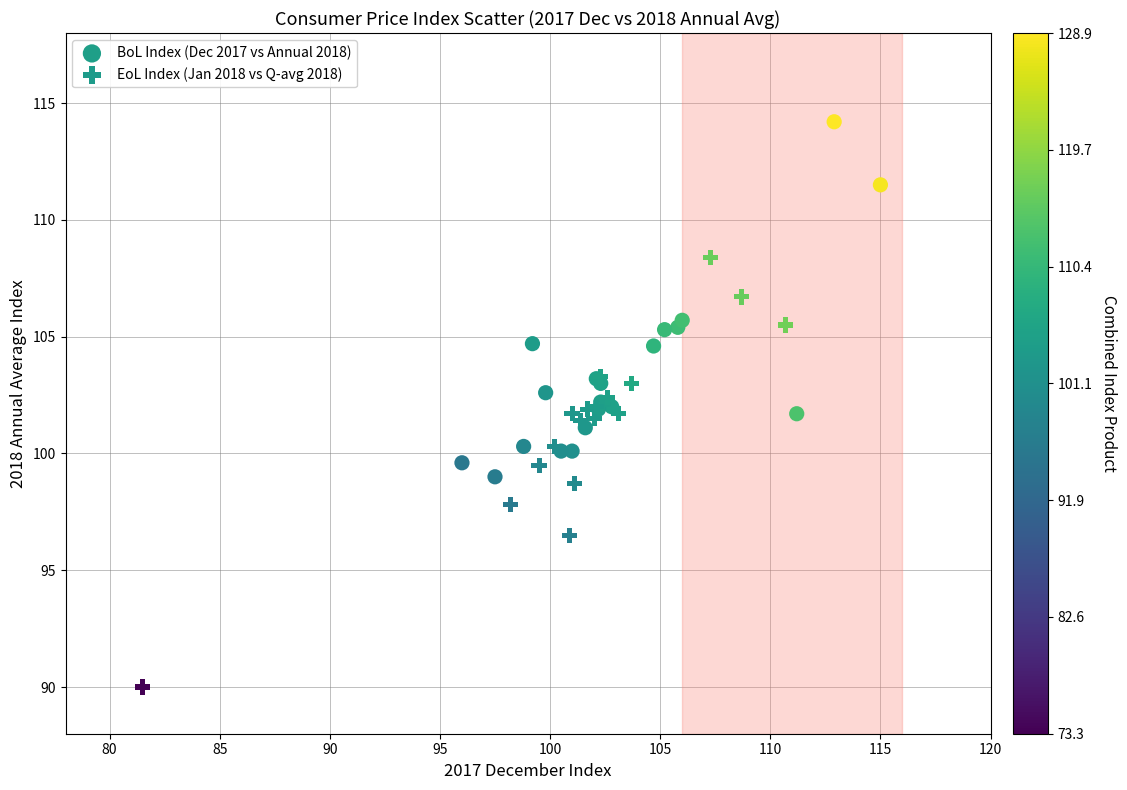

Which series has the largest Y range (max minus min)?

EoL Index (Jan 2018 vs Q-avg 2018)